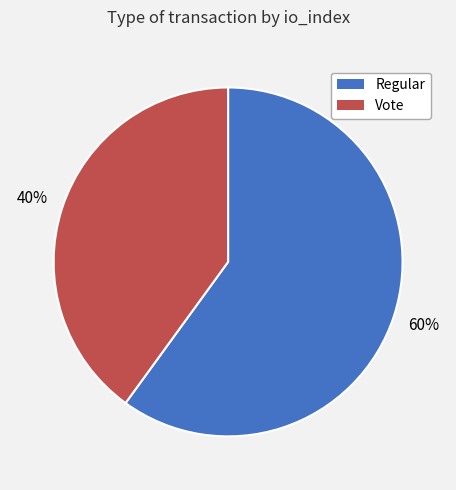

Rank the categories by value from highest to lowest.

Regular, Vote